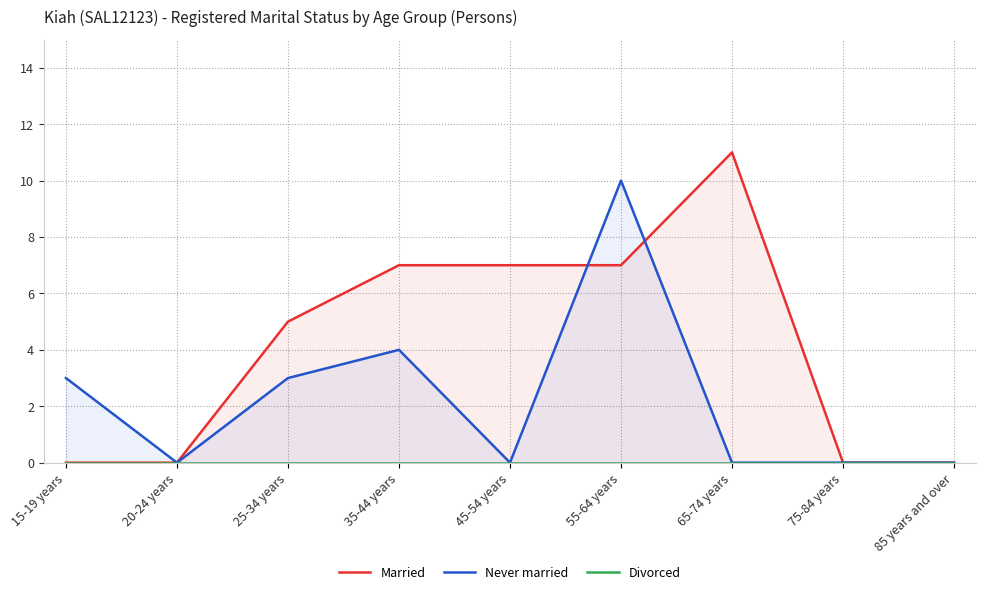

How many lines are shown in the chart?

3